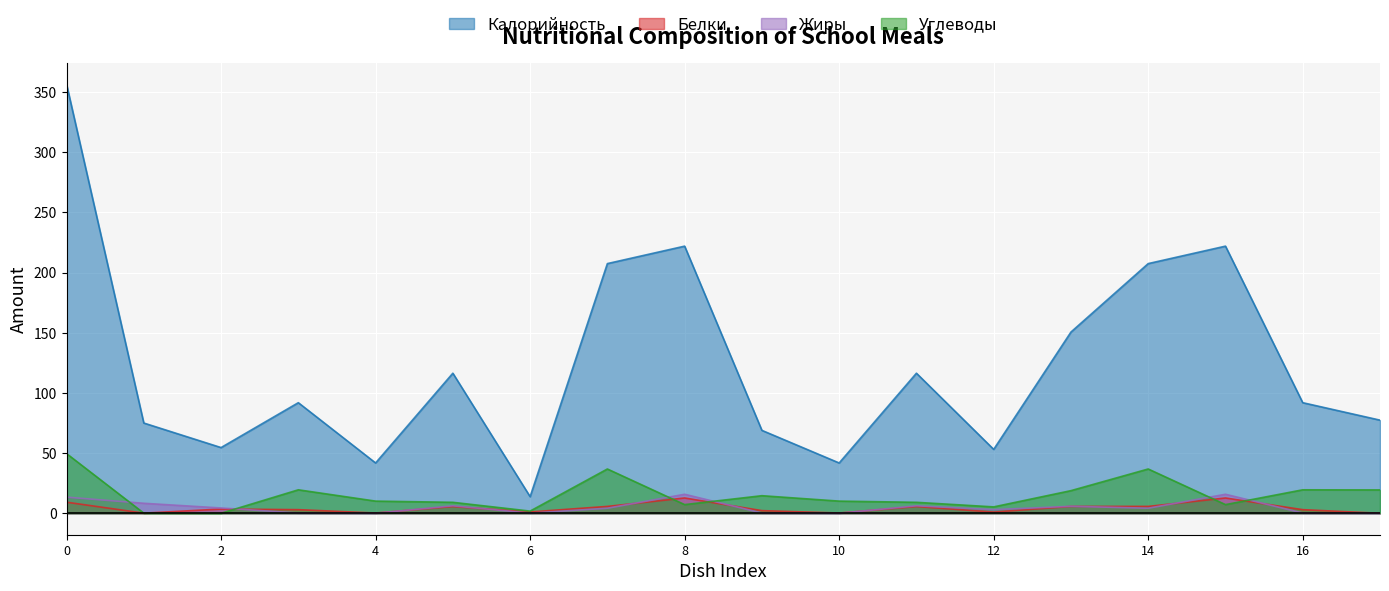

At which label is Белки closest to 6?

МАКАРОННЫЕ ИЗДЕЛИЯ ОТВАРНЫЕ